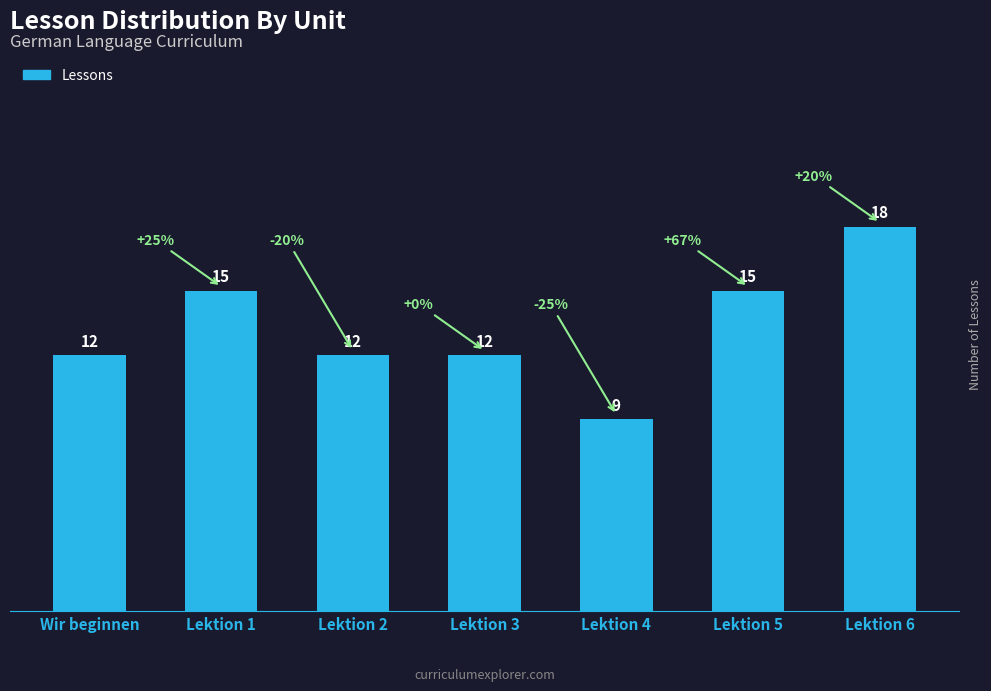

Count the number of data series in this chart.

1